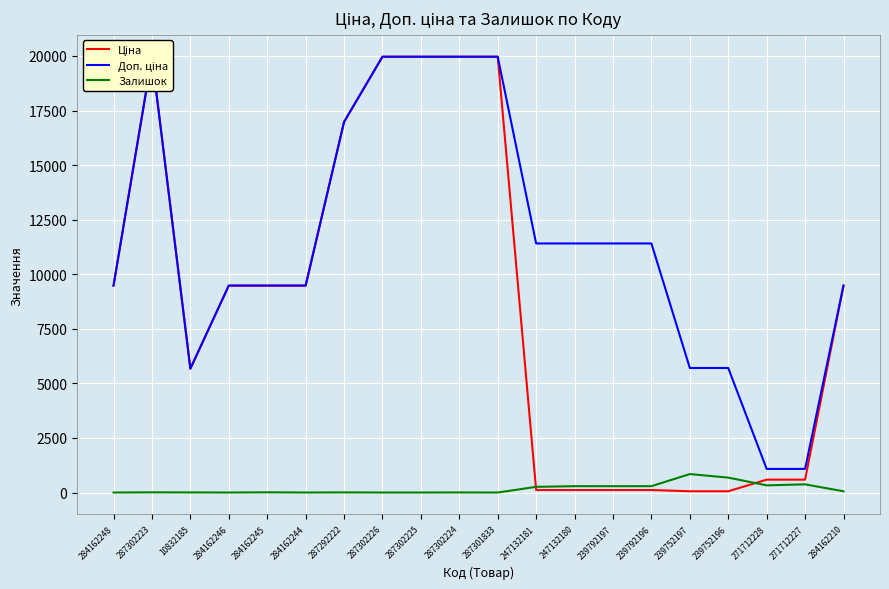

What is the sum of all Доп. ціна values?

229084.7